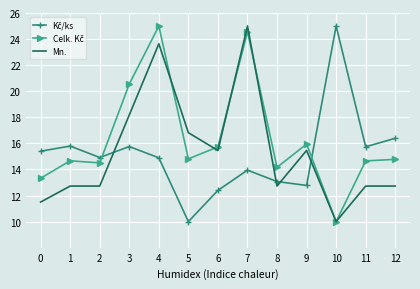

True or false: Mn. has a value of 20.5 at 6.

False